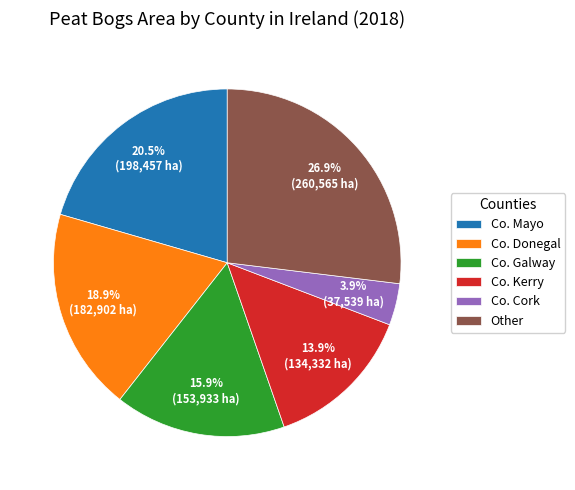

What is the total percentage of Co. Kerry and Other?

40.8%